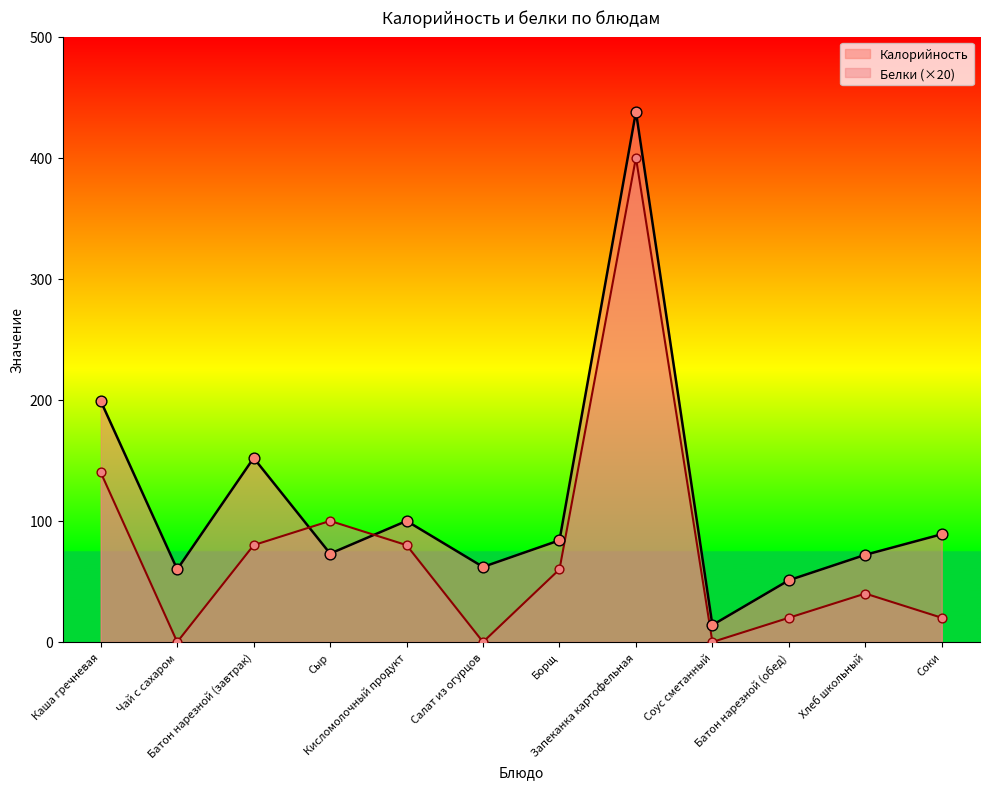

Which series reaches the maximum Y coordinate?

Калорийность